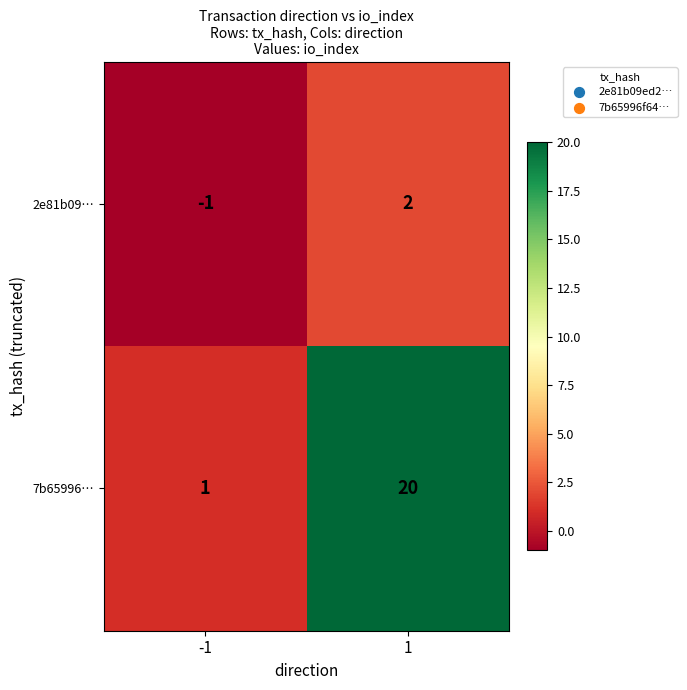

What is the highest value of the 7b65996… series?

20